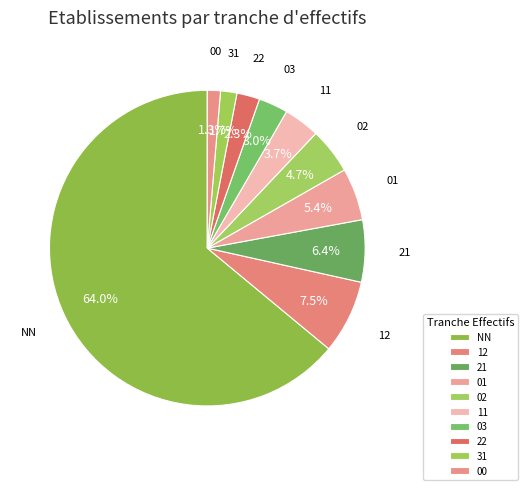

What is the majority slice?

NN